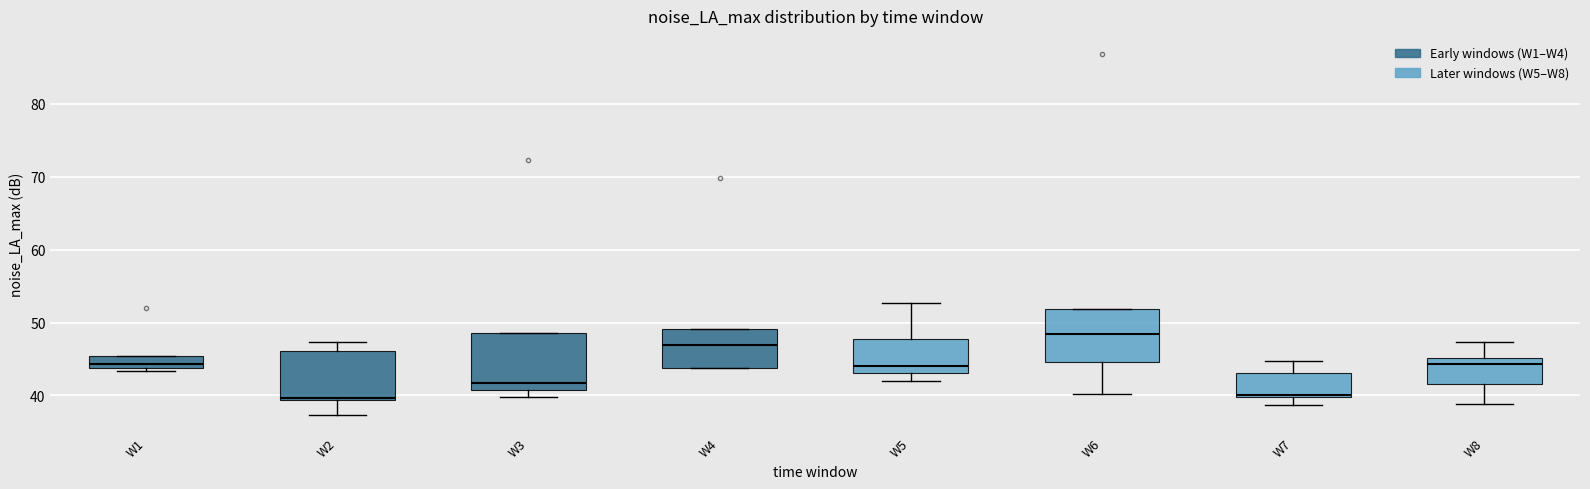

Reading left to right, transcribe this box plot: for each box, give where its median line is, the range the box spans, and where its two whiskers end, as read against the y-axis. The values are not printed on the chart, so give them approximately, as read against the axis.

W1: median 44 (just above the box's lower edge), box 44 to 45, whiskers 43 to 45
W2: median 40, box 39 to 46, whiskers 37 to 47
W3: median 42, box 41 to 49, whiskers 40 to 49
W4: median 47, box 44 to 49, whiskers 44 to 49
W5: median 44, box 43 to 48, whiskers 42 to 53
W6: median 48, box 45 to 52, whiskers 40 to 52
W7: median 40, box 40 to 43, whiskers 39 to 45
W8: median 44, box 42 to 45, whiskers 39 to 47